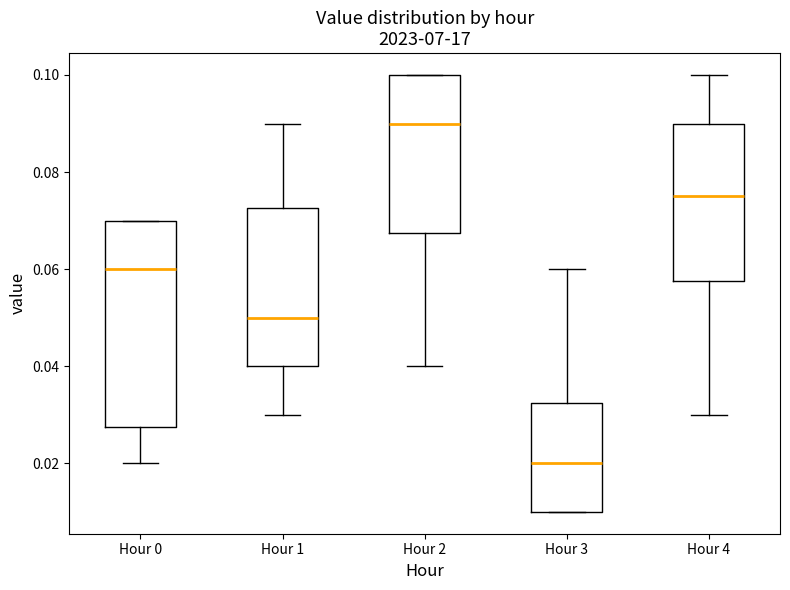

Comparing the boxes themselves (not the whiskers), which one is the tallest?

Hour 0